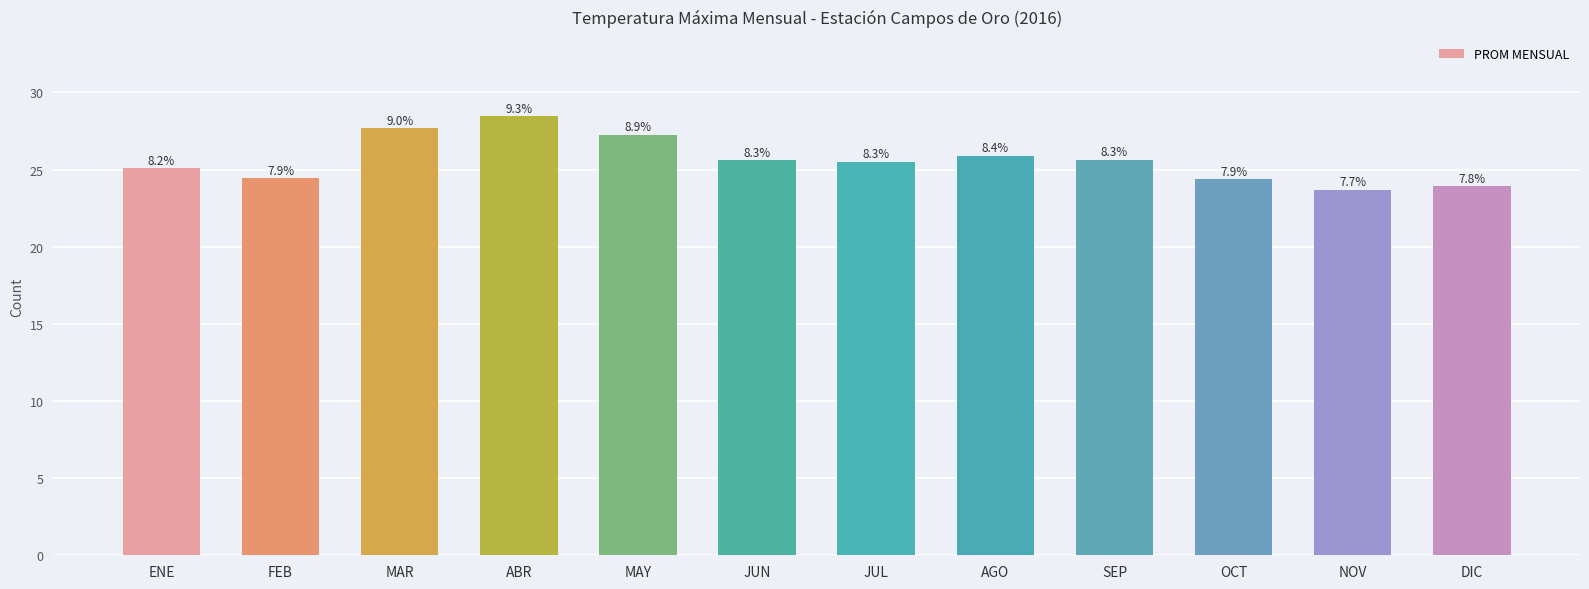

Does the chart contain any negative values?

No